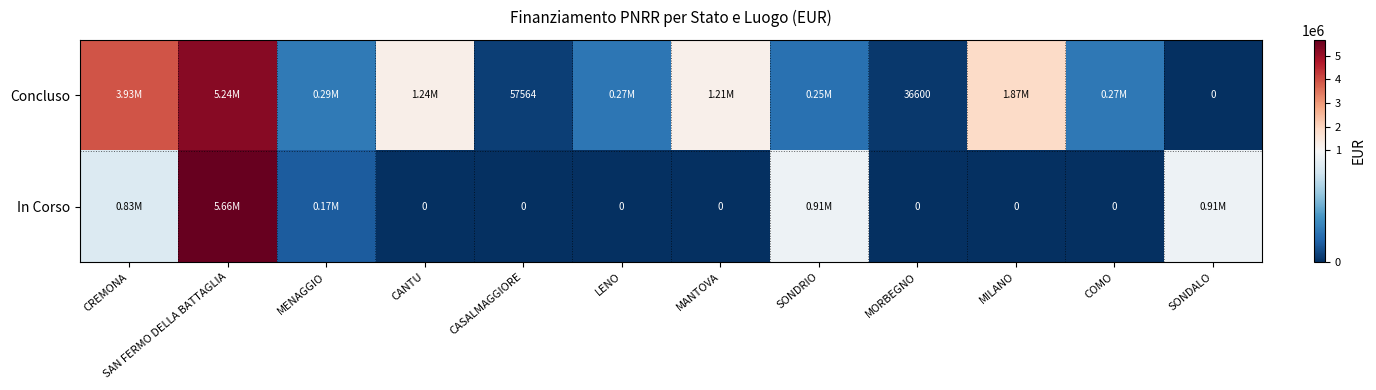

What is the sum of the Concluso values at CANTU and LENO?

1511471.9